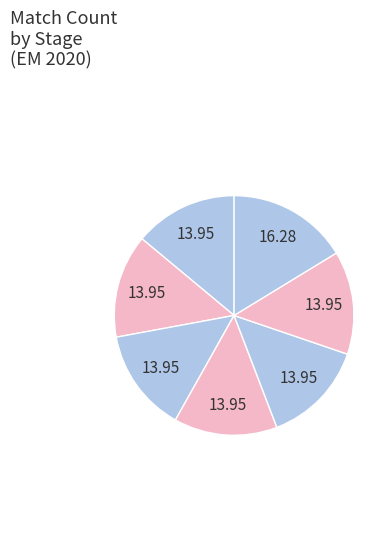

How many segments does this pie chart have?

7